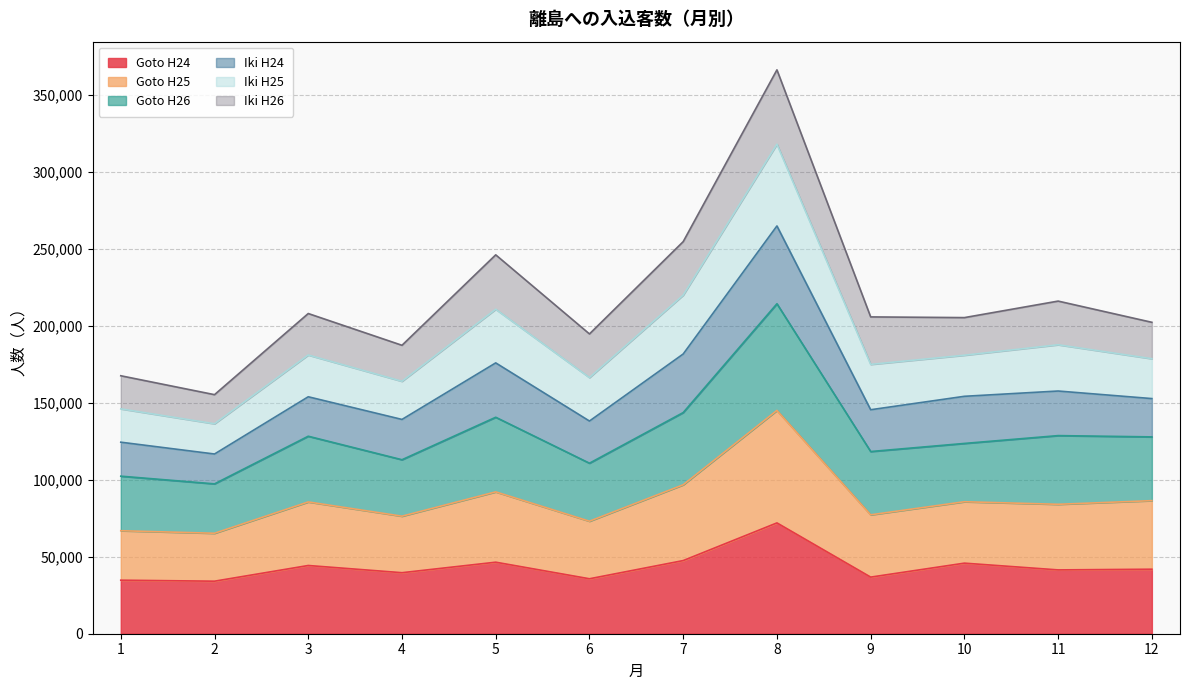

Which series has the largest total across all categories?

Goto H26